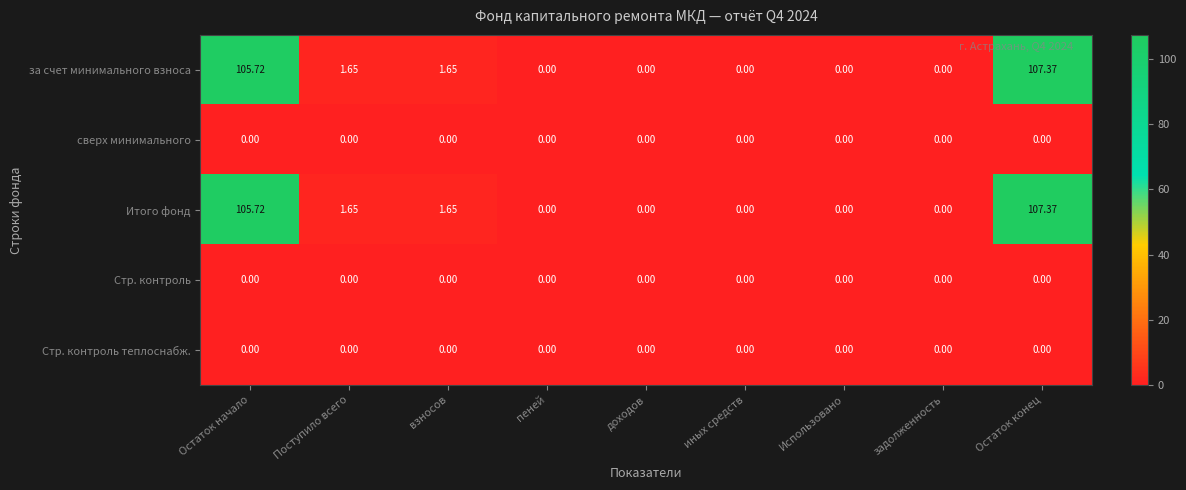

At which category is the sum across all series the highest?

Остаток конец